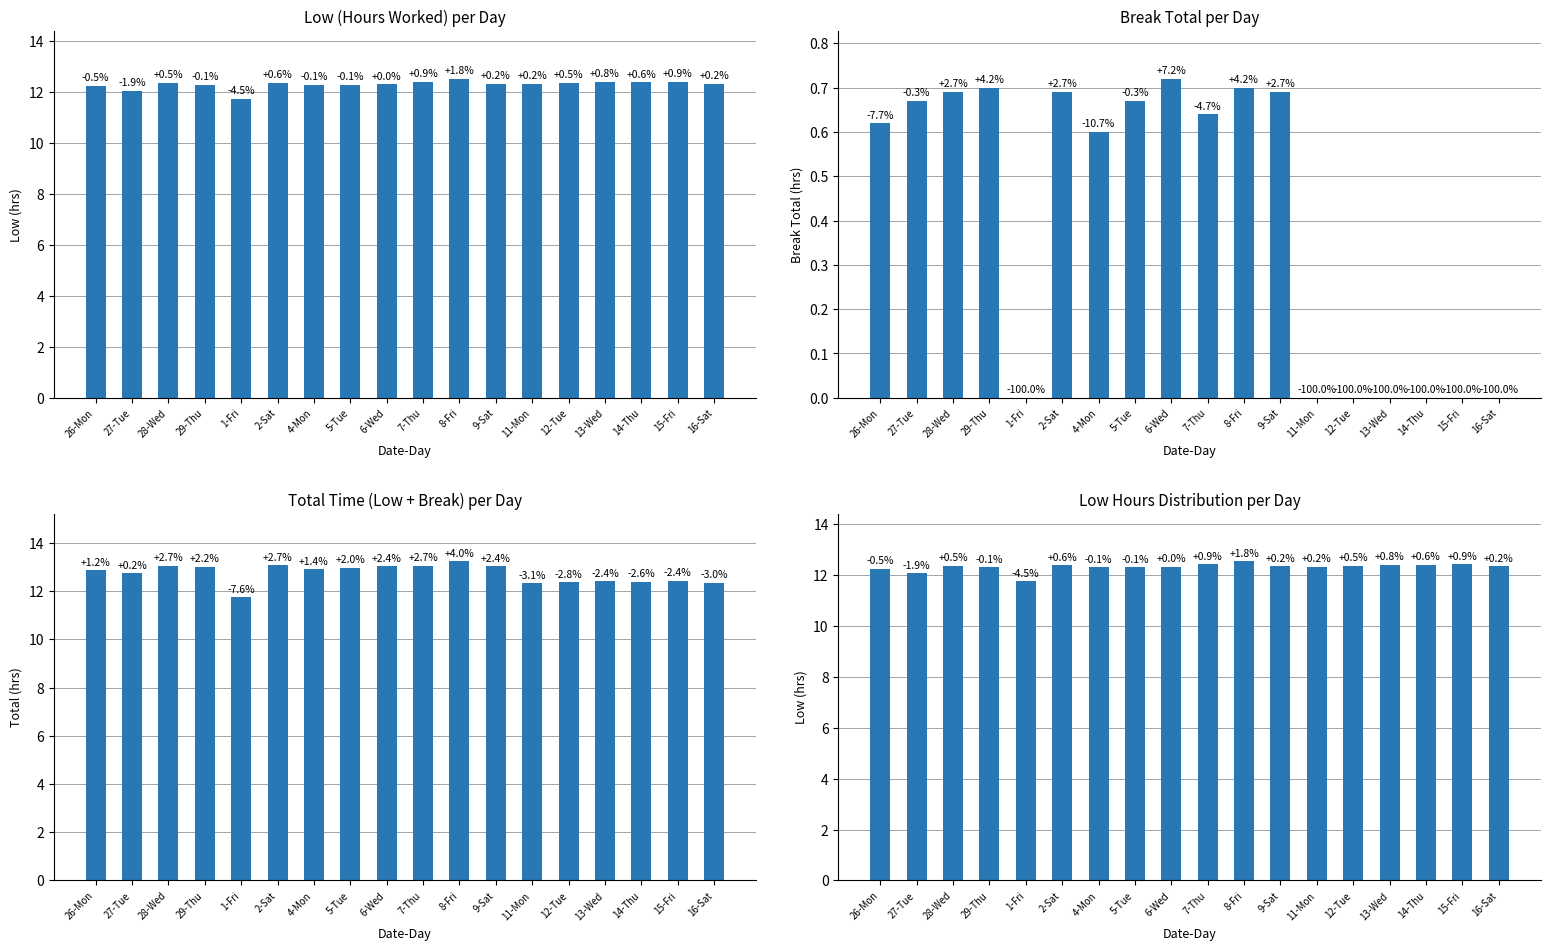

True or false: Total (hrs) has a value of 19.2 at 27-Tue.

False